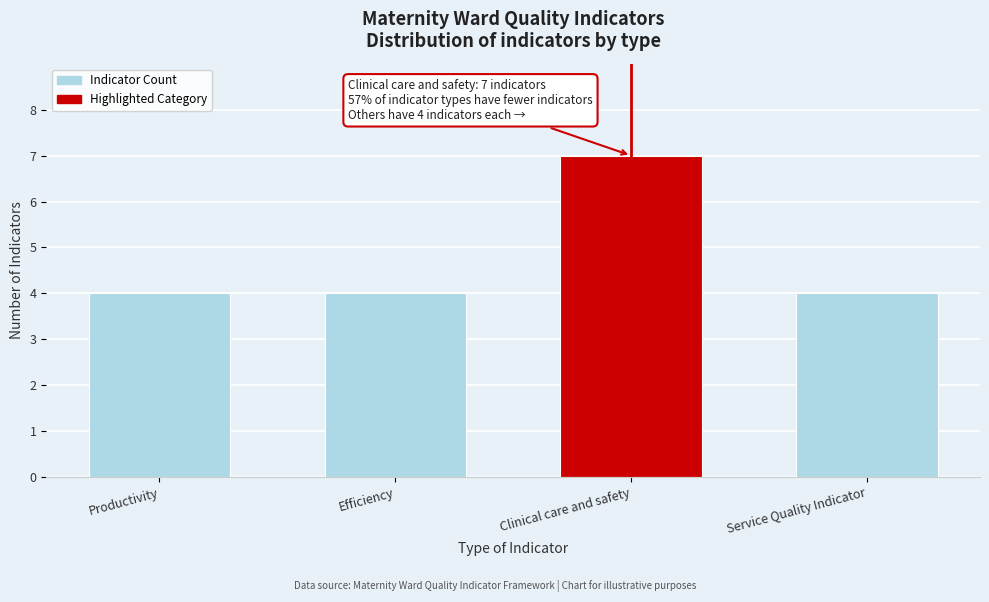

Reading left to right, extract all data points from this chart.

4	4	7	4